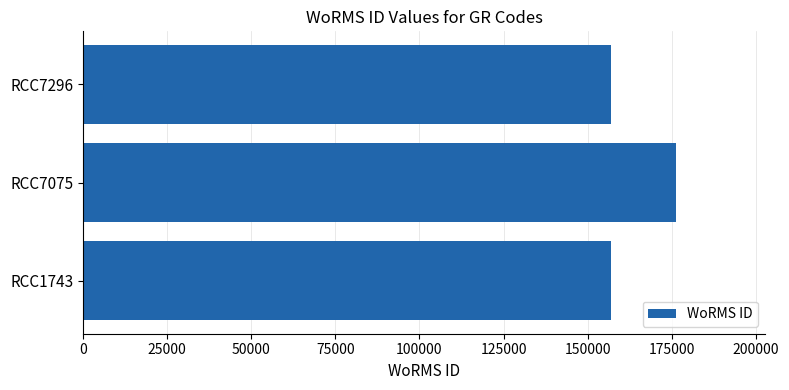

What is the smallest value displayed?

157059